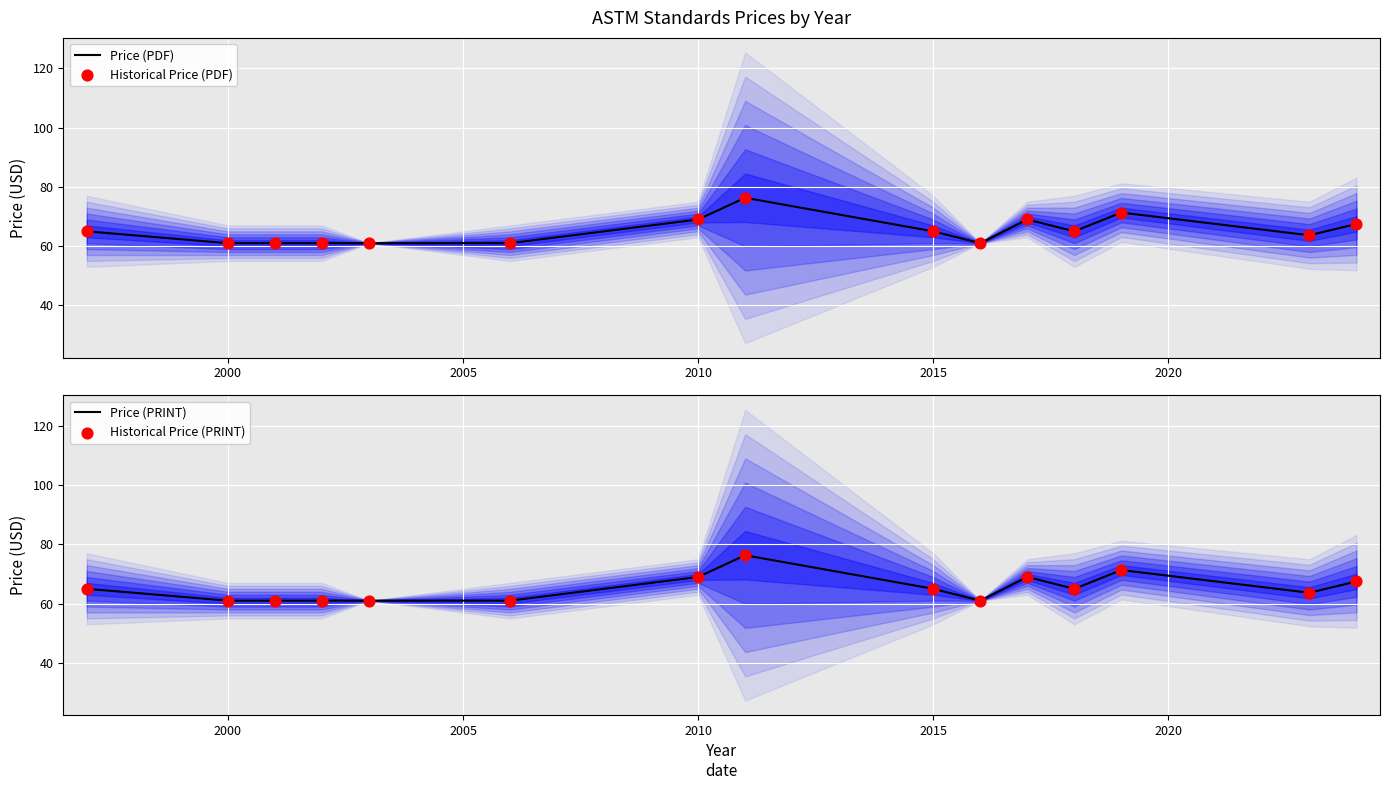

Which series has the widest spread of Y values?

Price (PDF)